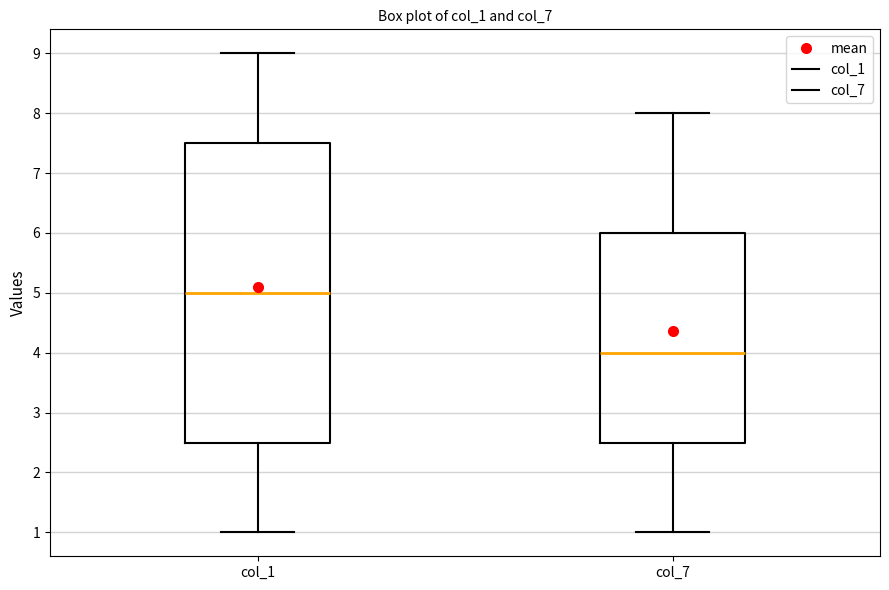

Reading left to right, transcribe this box plot: for each box, give where its median line is, the range the box spans, and where its two whiskers end, as read against the y-axis. The values are not printed on the chart, so give them approximately, as read against the axis.

col_1: median 5.0, box 2.5 to 7.5, whiskers 1.0 to 9.0
col_7: median 4.0, box 2.5 to 6.0, whiskers 1.0 to 8.0